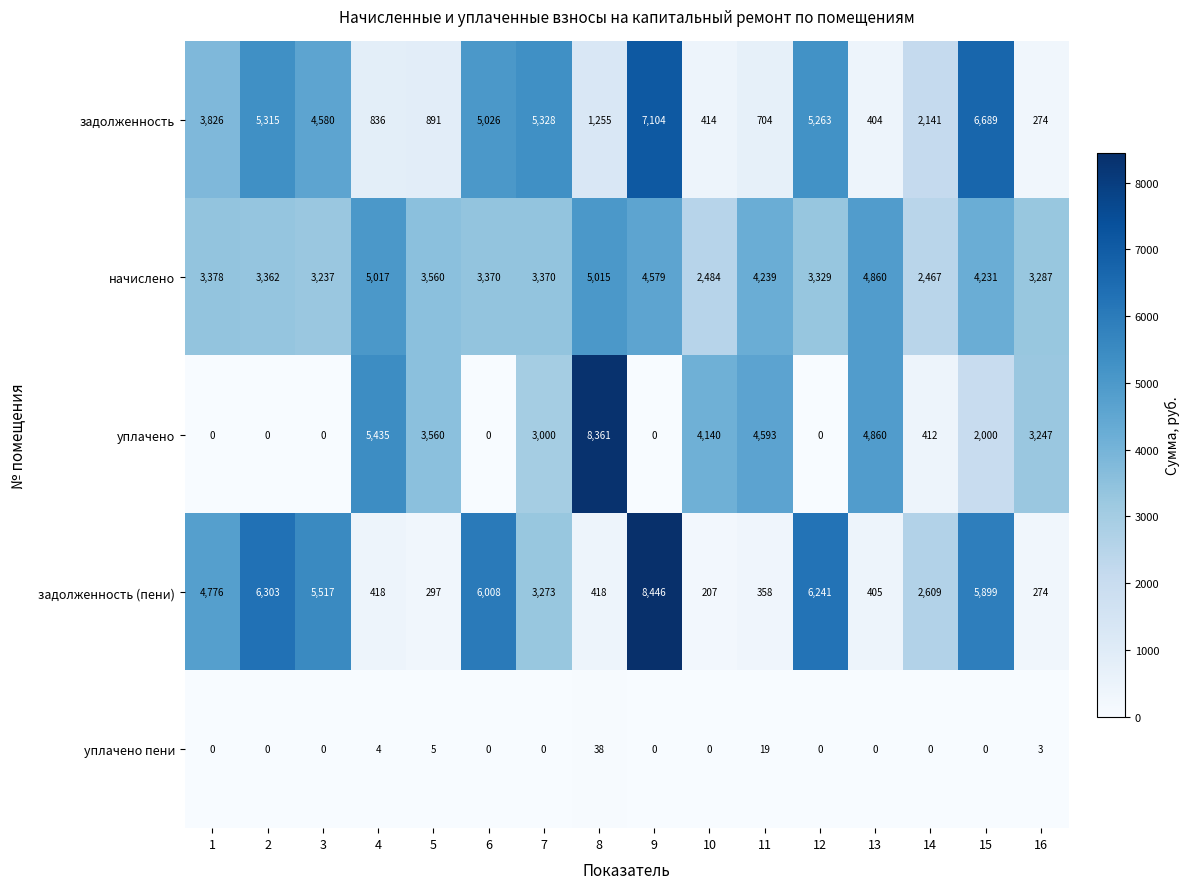

What is the approximate value of уплачено at 14, to the nearest 50?

400